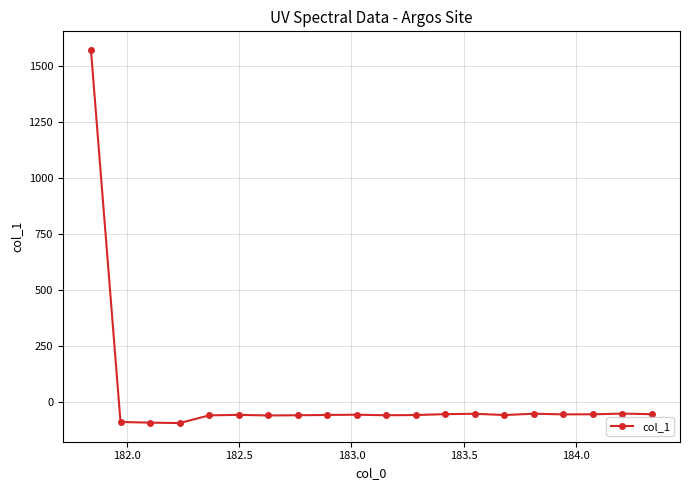

What is the minimum value shown in the chart?

-95.6